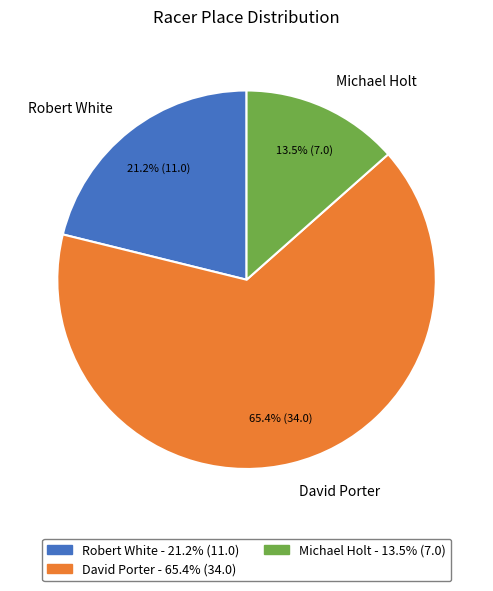

What is the ratio of the value at Robert White to the value at David Porter?

0.3